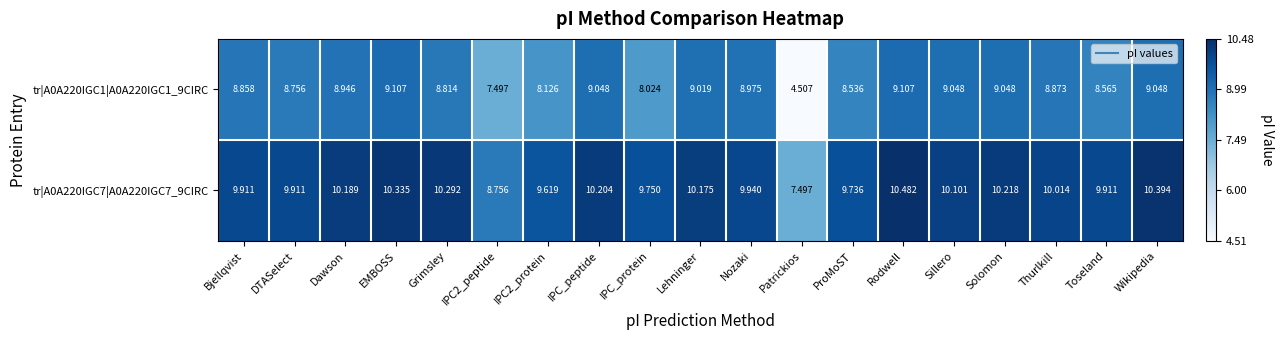

At which category is the sum across all series the highest?

Rodwell